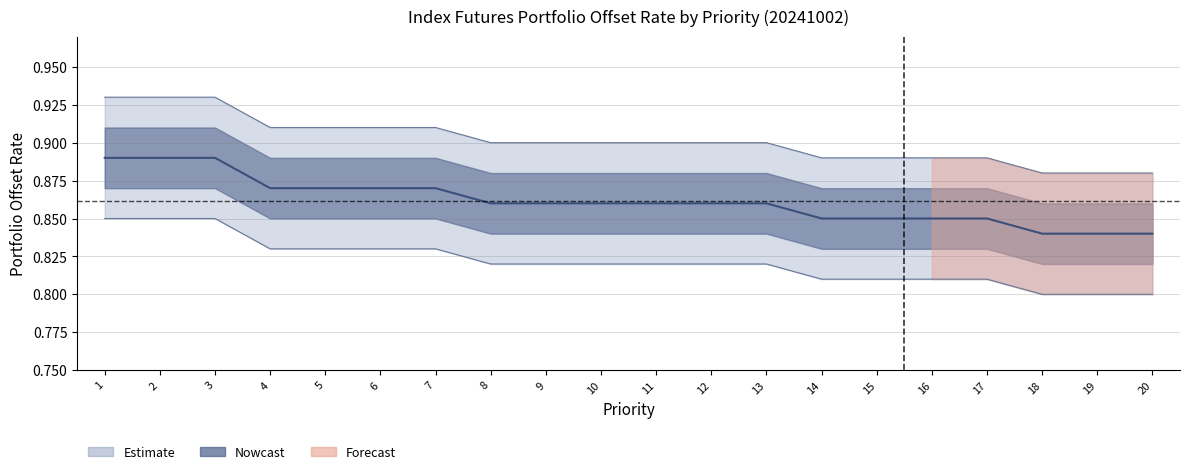

What is the minimum value shown in the chart?

0.8